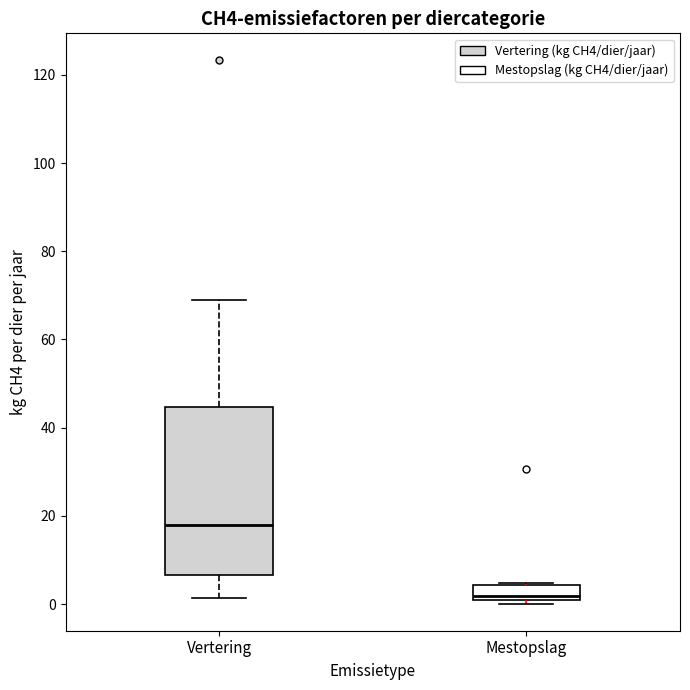

Where is the lower edge of the box for Mestopslag on the y-axis? The values are not printed on the chart, so give them approximately, as read against the axis.

0